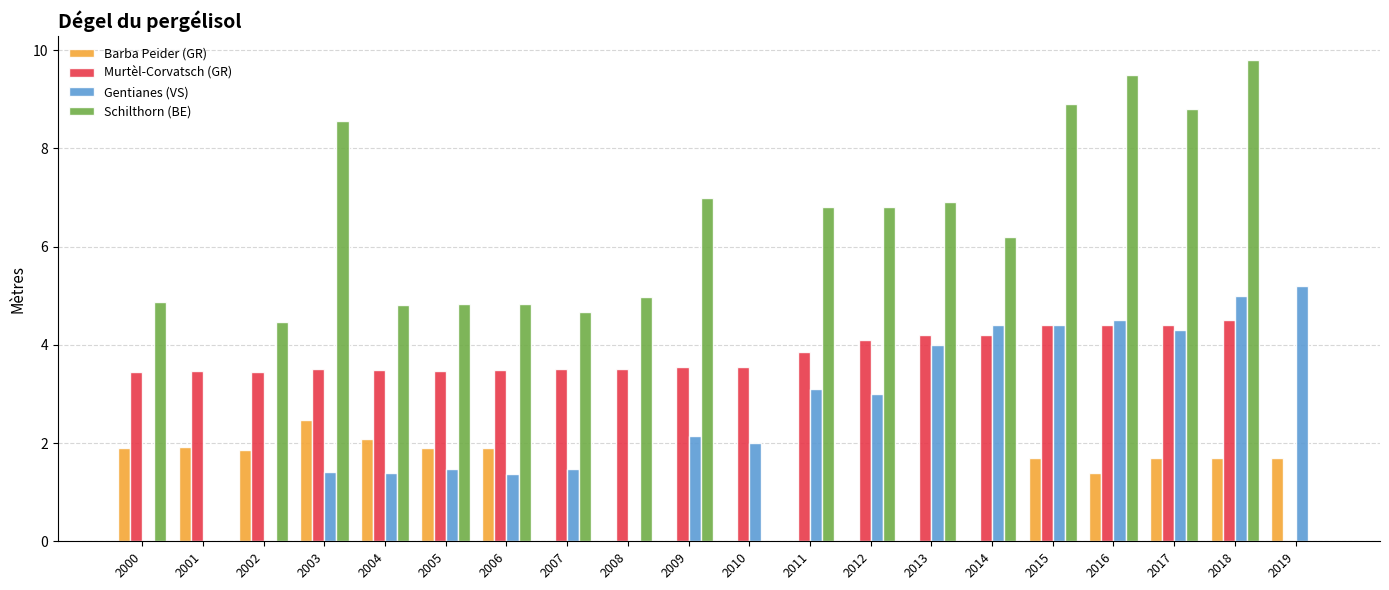

Which series changed the most between 2006 and 2016?

Schilthorn (BE)